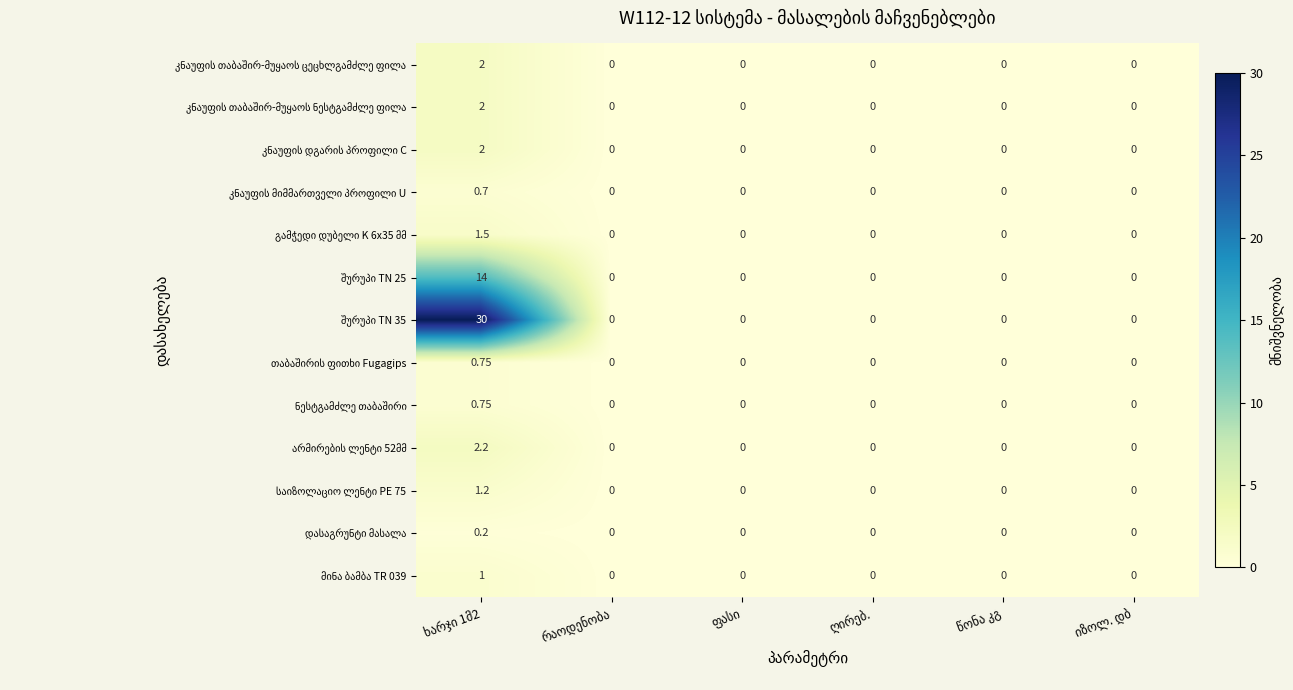

How many categories are shown in the chart?

6